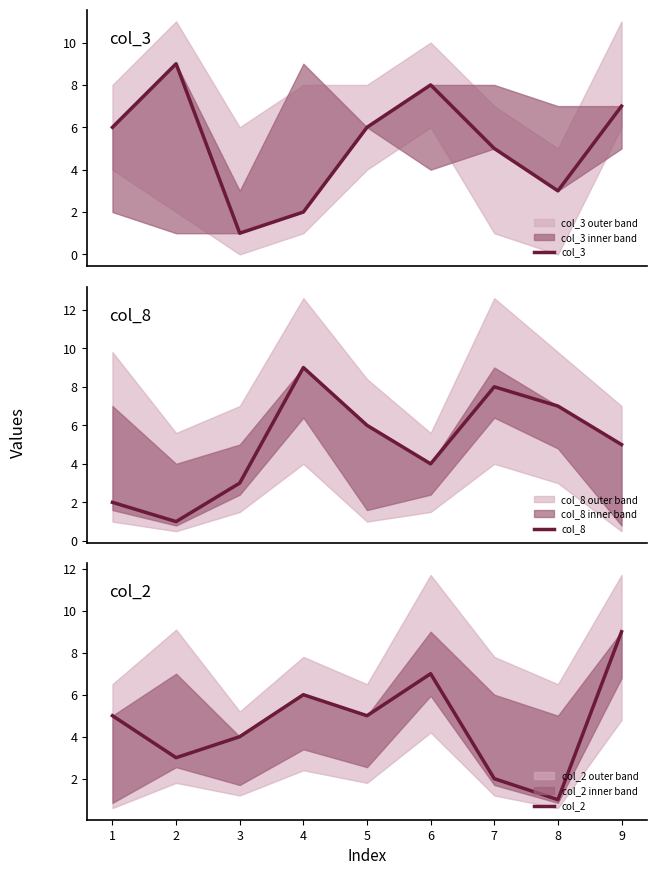

Is it true that col_2 equals 1 at 8?

True